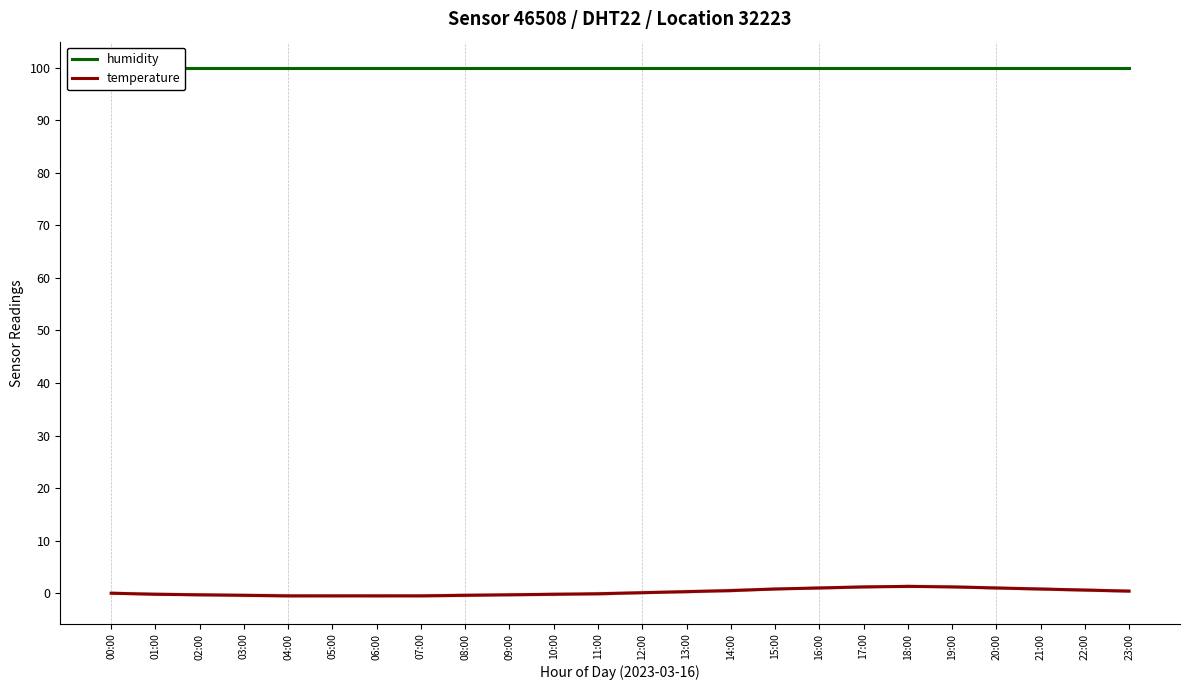

At which category is the sum across all series the highest?

18:00